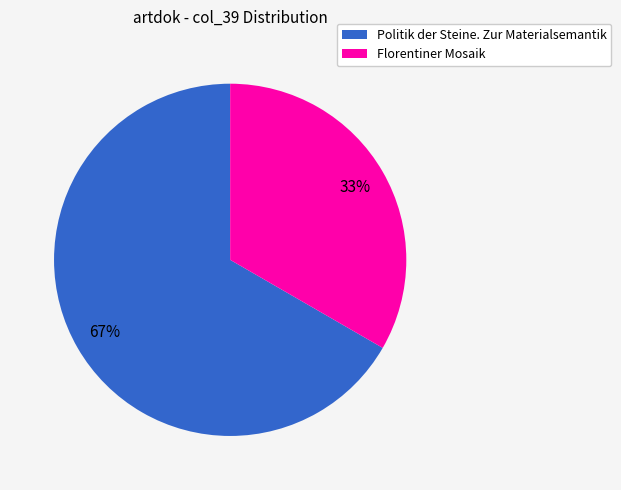

How many slices are in this pie chart?

2